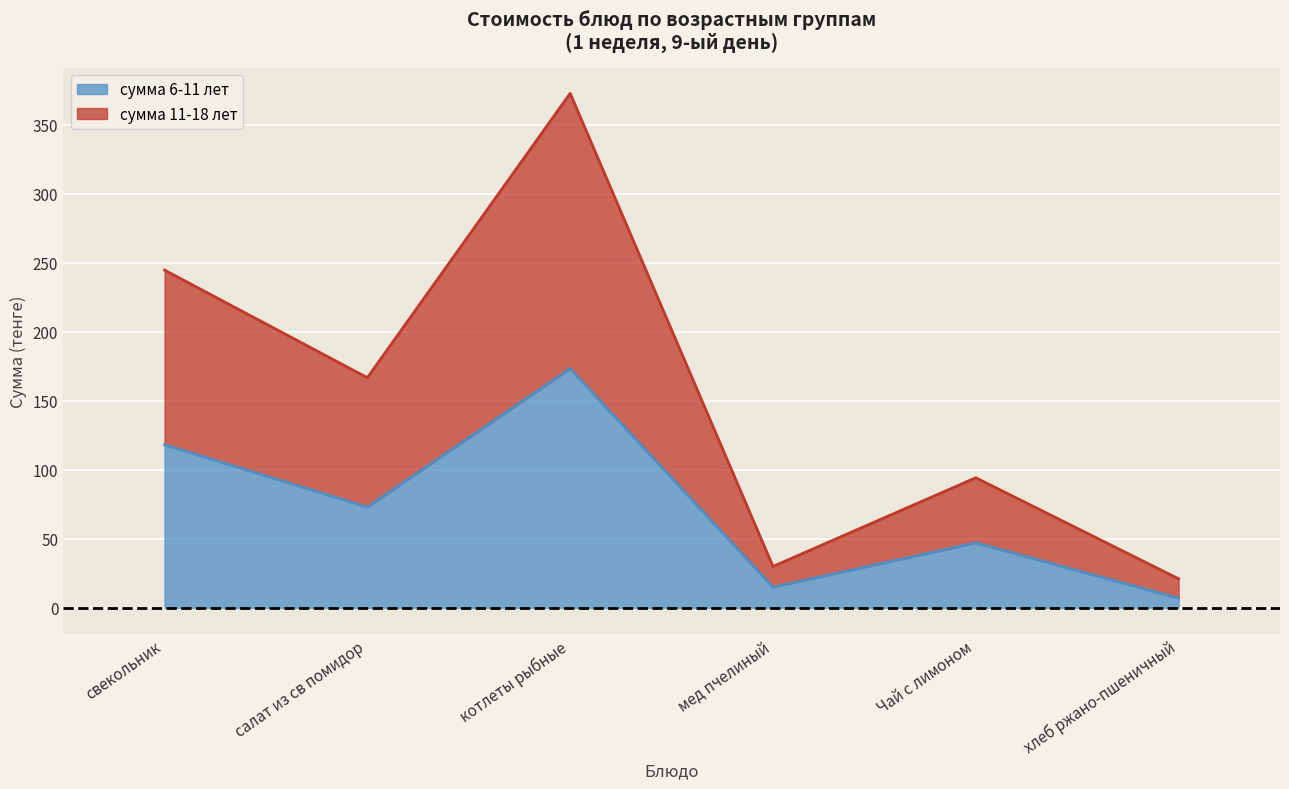

Read the сумма 6-11 лет value at хлеб ржано-пшеничный.

7.0